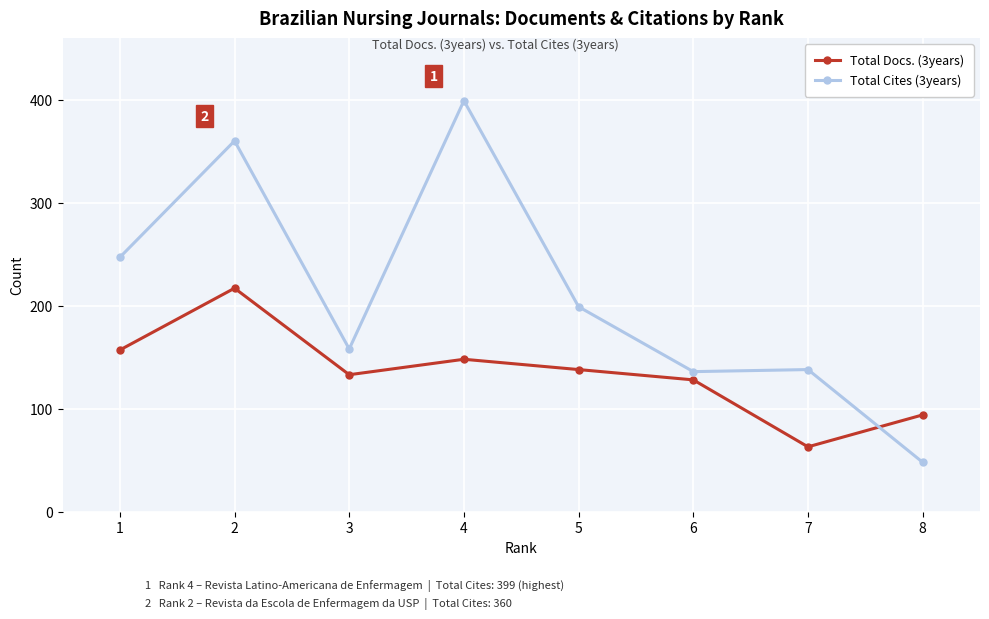

True or false: Total Docs. (3years) and Total Cites (3years) cross at least once.

True